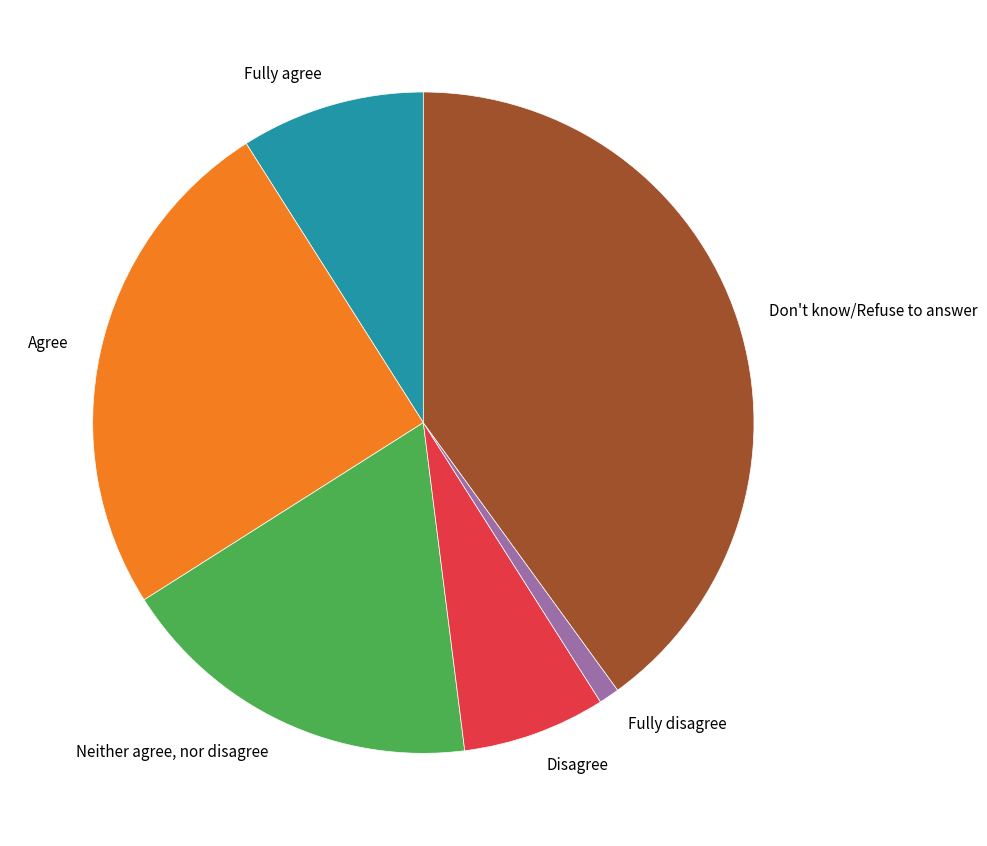

Which has a higher value, Agree or Don't know/Refuse to answer?

Don't know/Refuse to answer